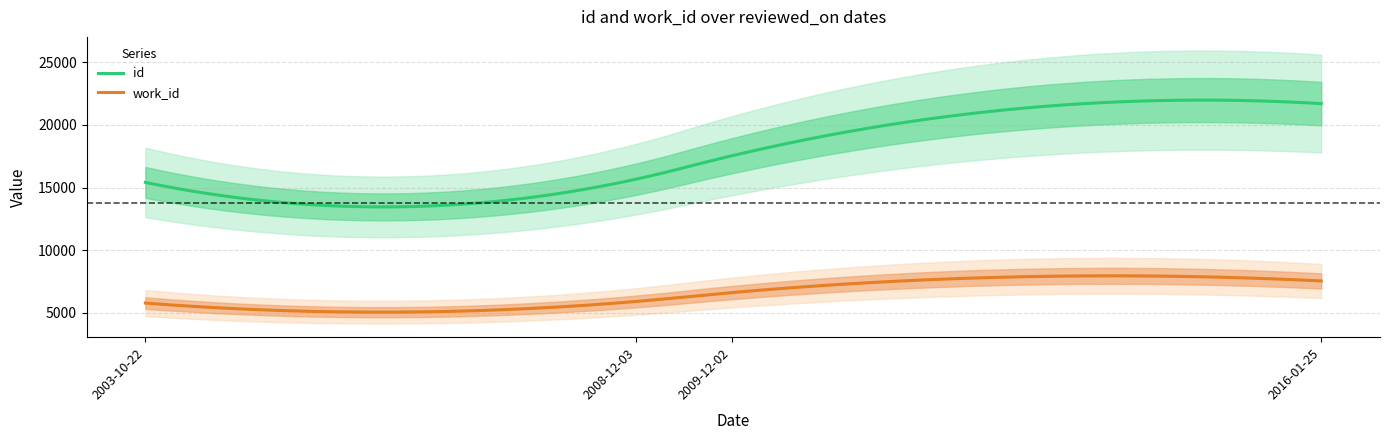

What is the label of the 2nd point from the right?

2009-12-02